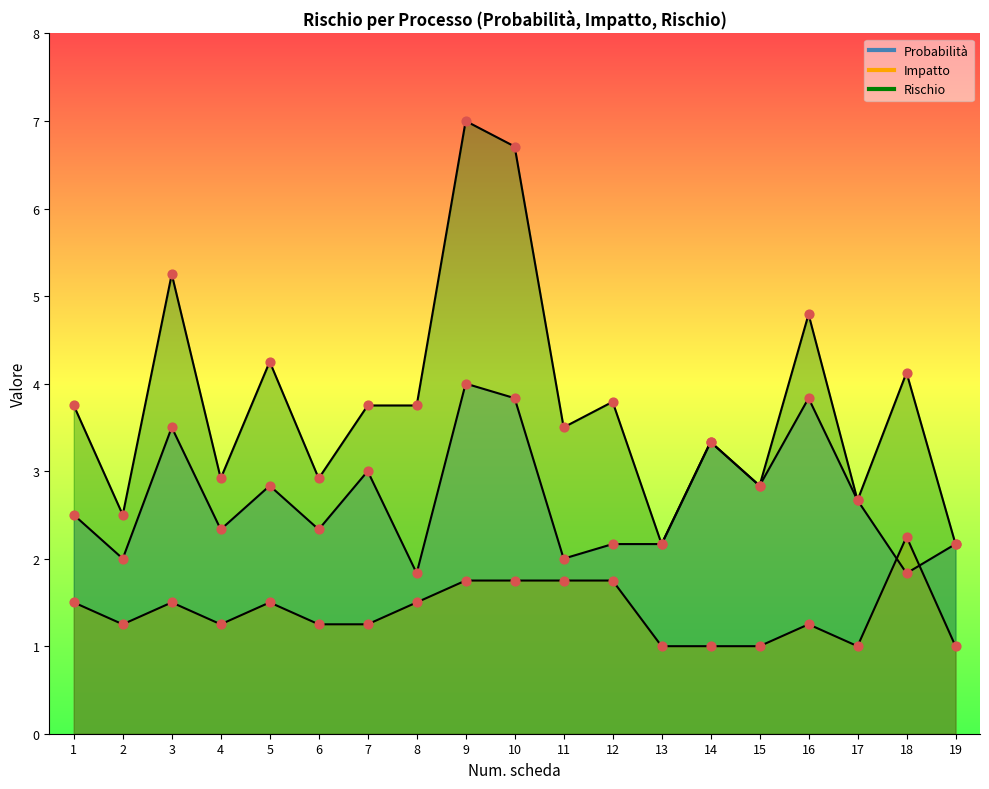

At which category is the sum across all series the highest?

9